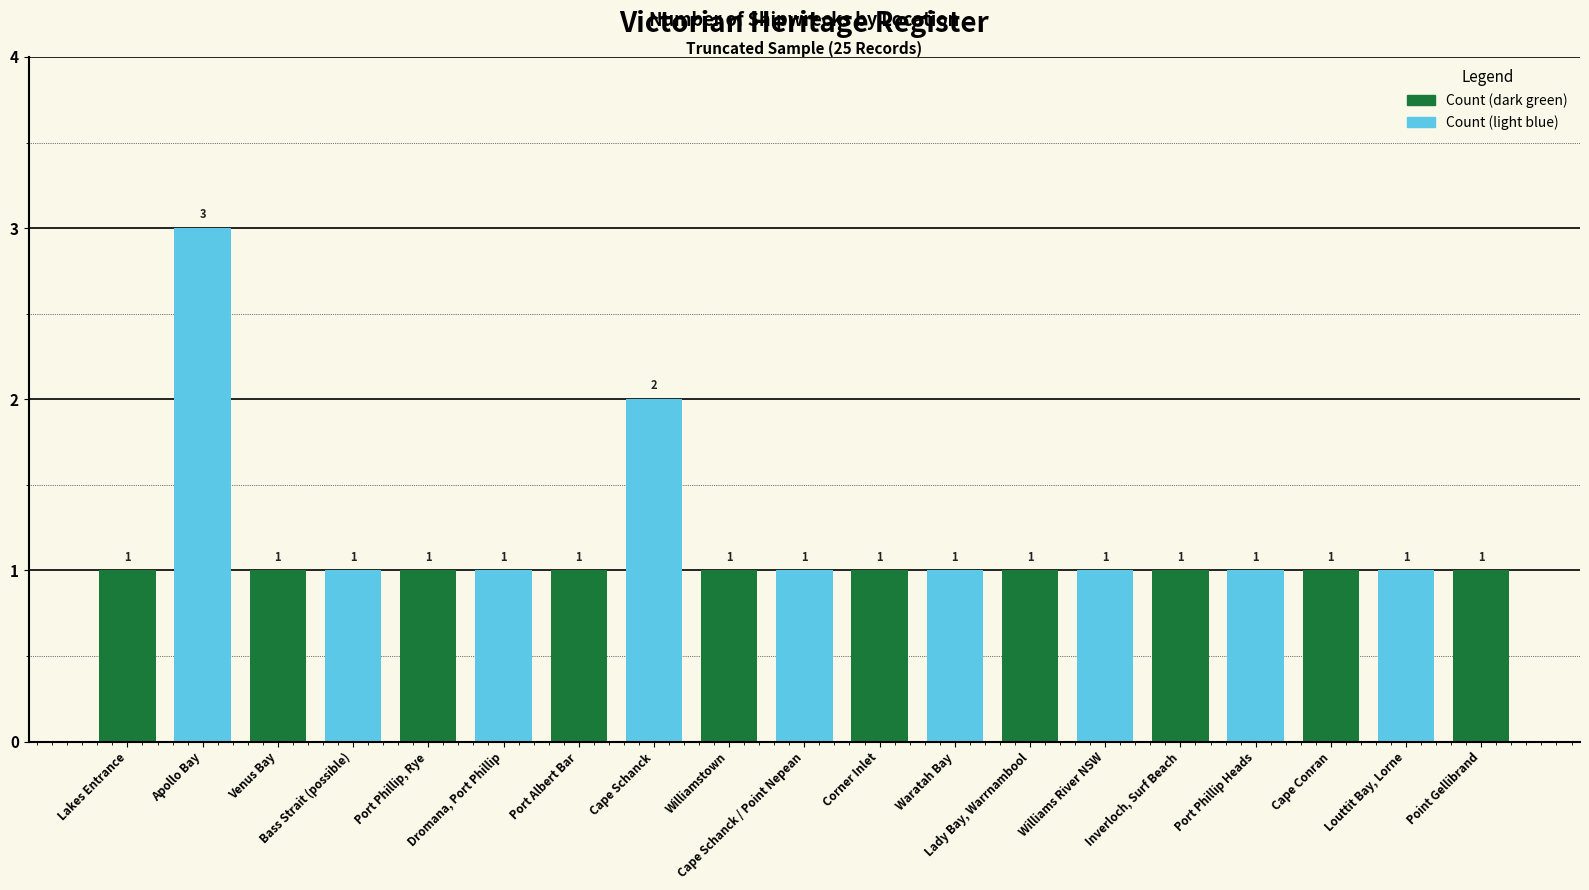

What is the minimum value shown in the chart?

1